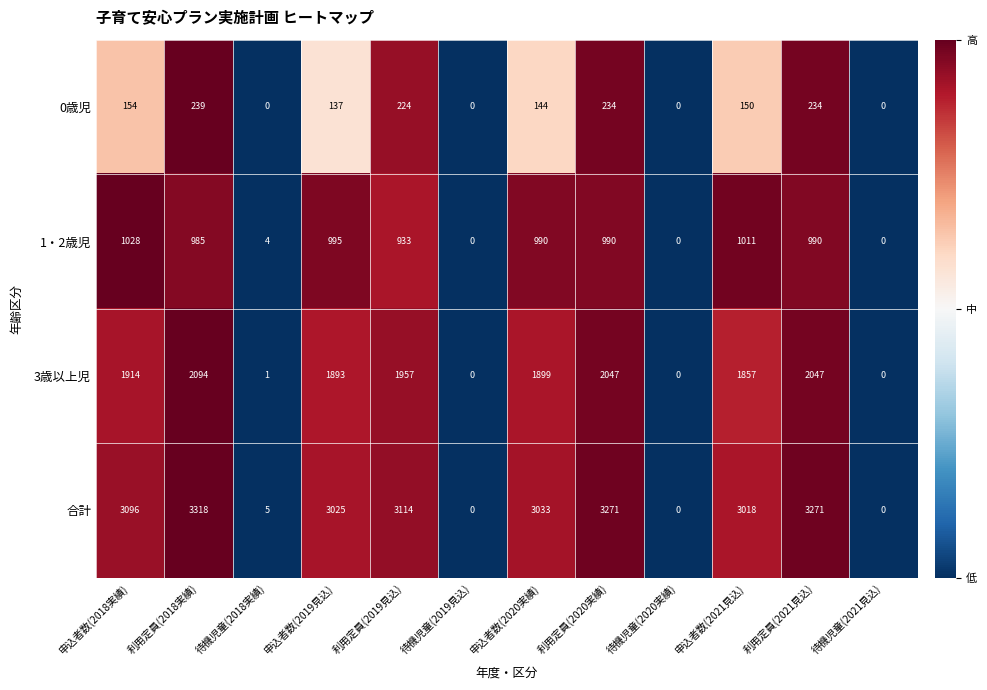

Which series changed the most between 申込者数(2018実績) and 申込者数(2020実績)?

合計